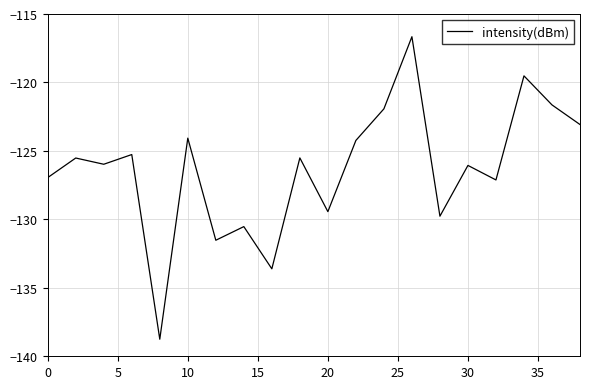

What is the maximum value shown in the chart?

-116.7